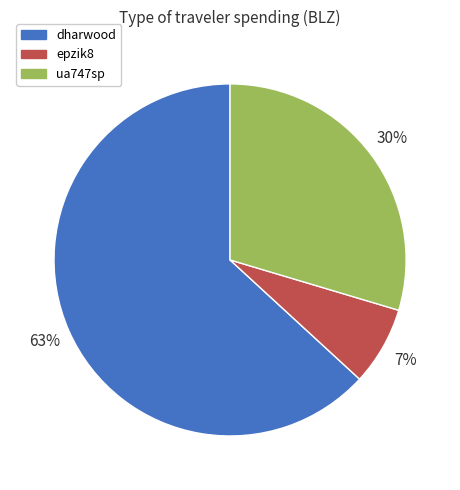

Rank the categories by value from lowest to highest.

epzik8, ua747sp, dharwood